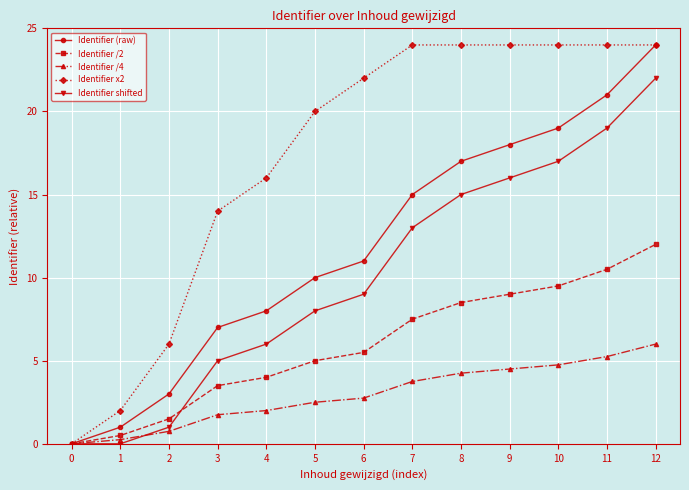

Is the value of Identifier /4 at 8 greater than the value of Identifier shifted at 8?

No